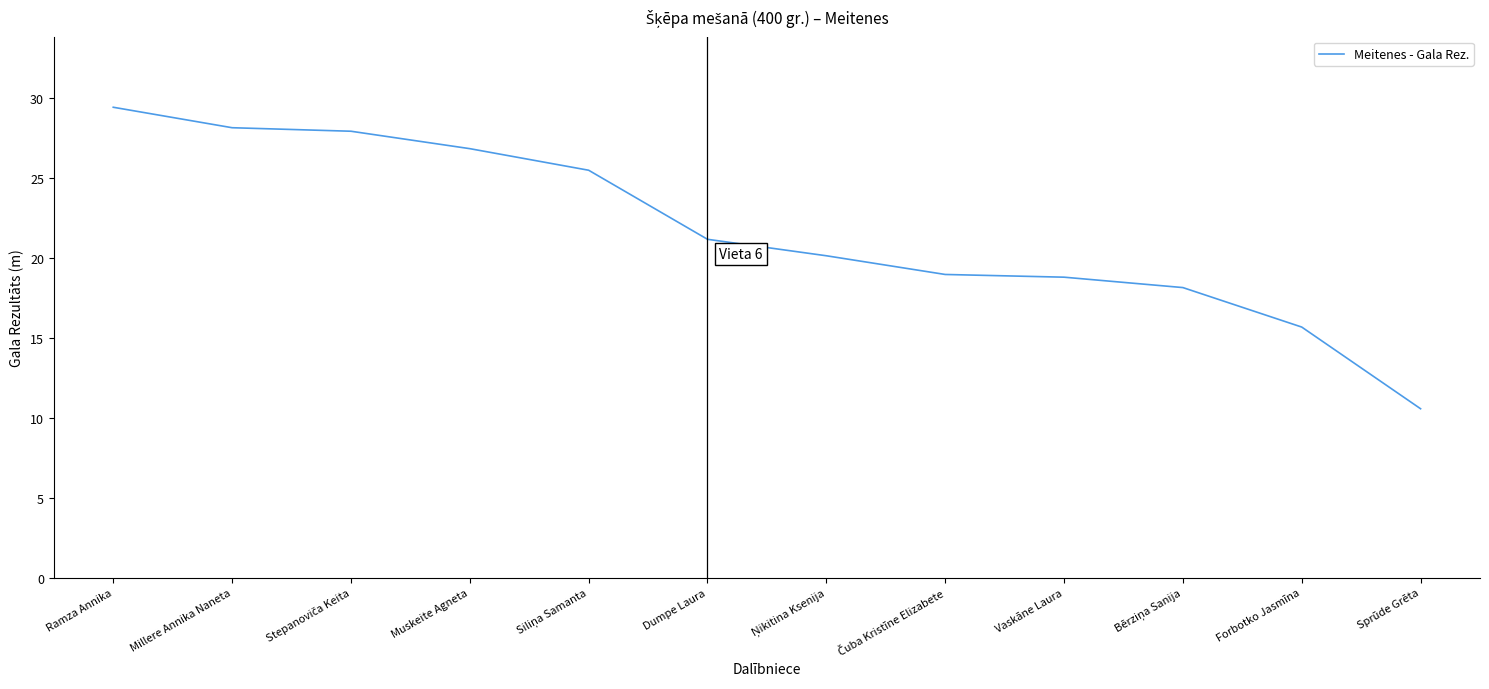

What position from the right is Dumpe Laura?

7